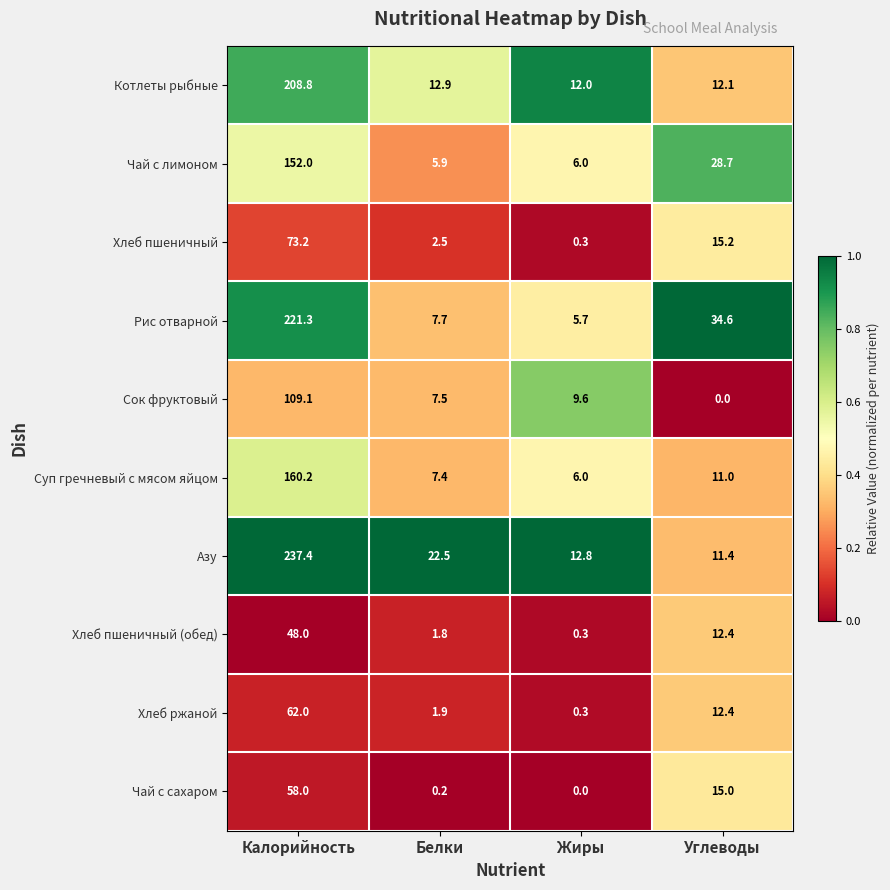

At which category does the chart reach its peak across all series?

Калорийность